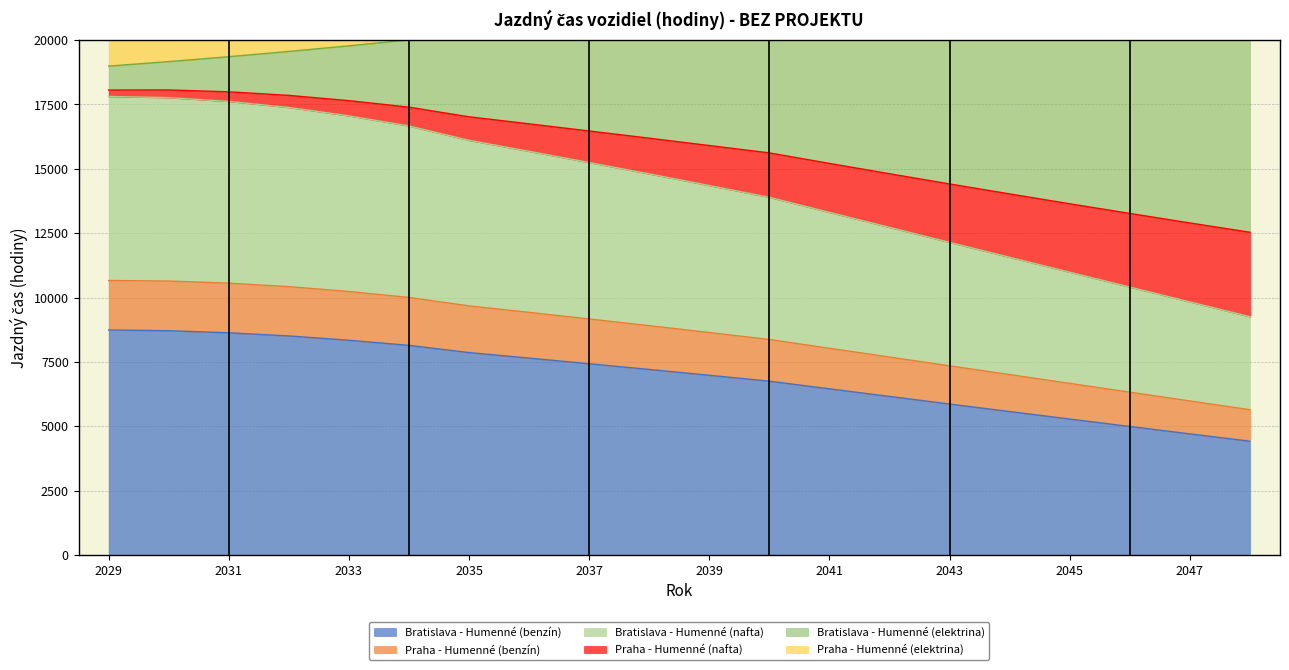

The Bratislava - Humenné (elektrina) series shows 37907.3 at 2047. True or false?

False